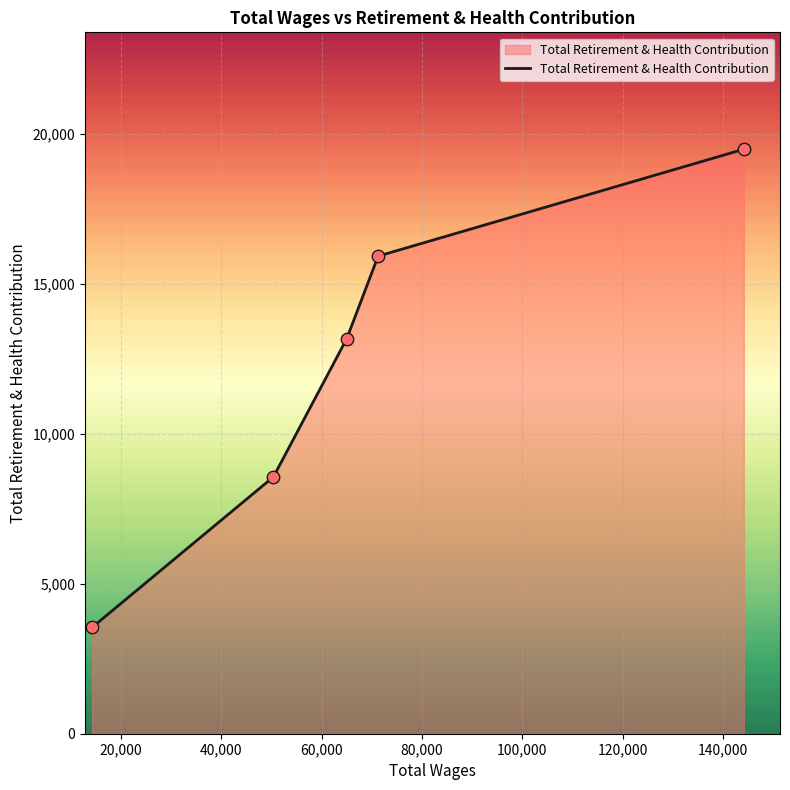

What is the average value?

12138